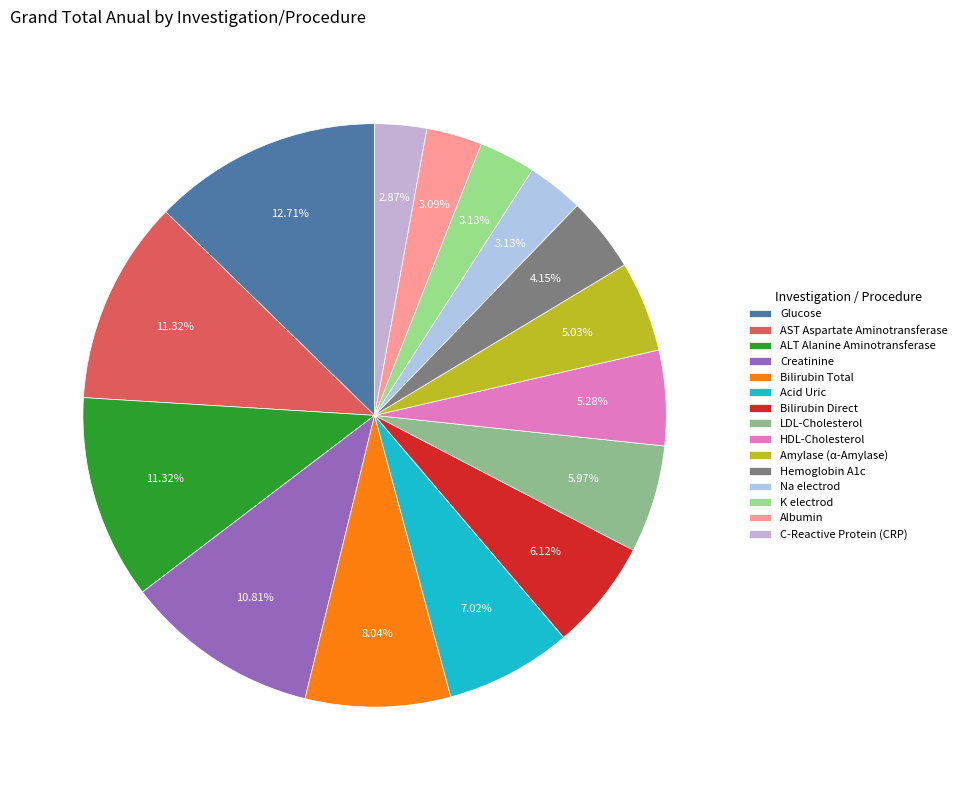

How many segments does this pie chart have?

15